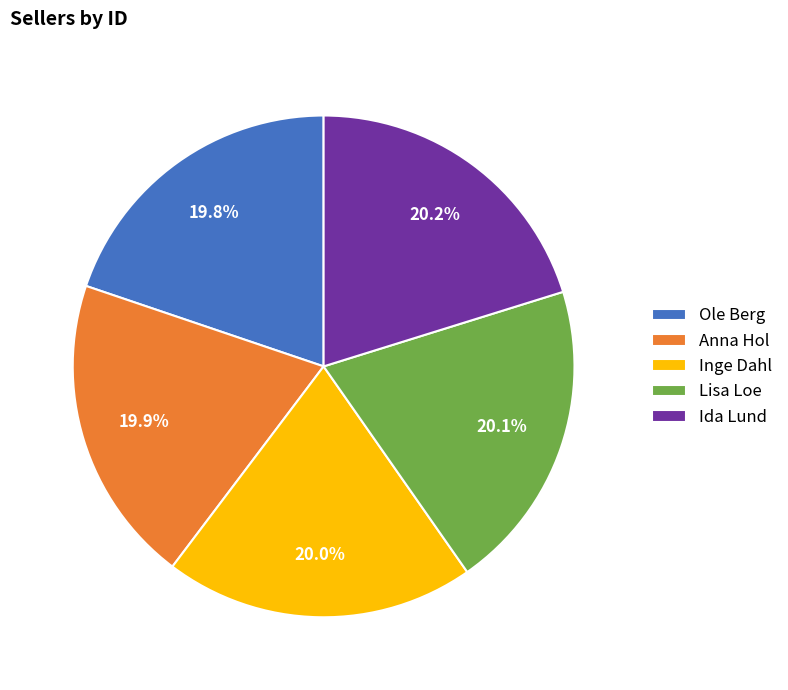

To the nearest percent, what portion does Ole Berg represent?

20%